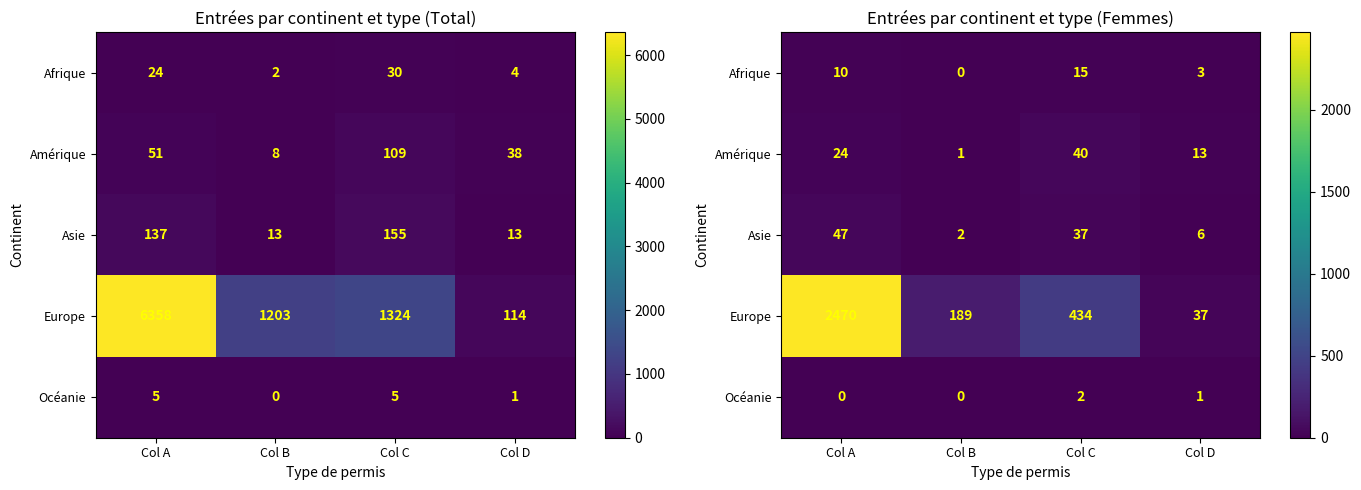

The Océanie series shows 2 at Col C. True or false?

True